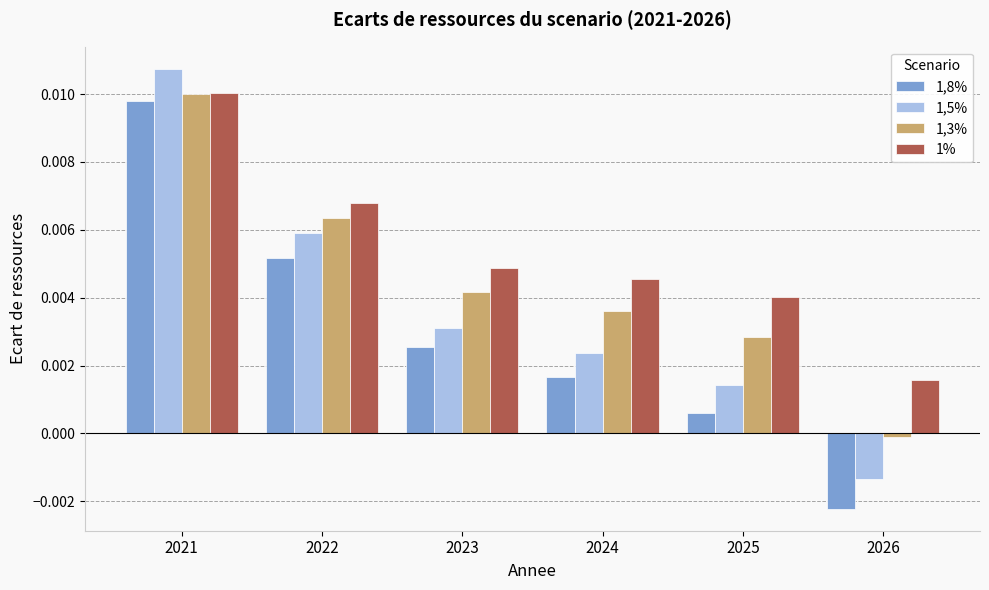

Which series changed the most between 2022 and 2024?

1,5%